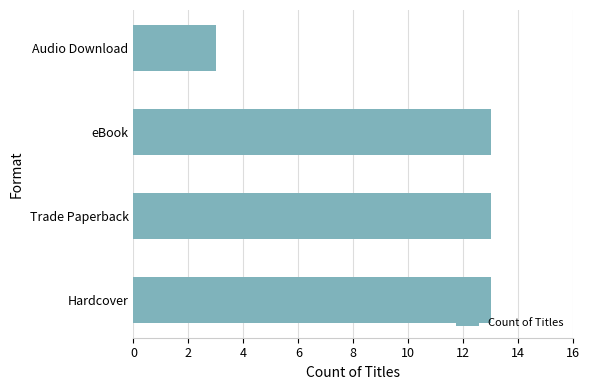

The chart shows a value of 4 at Trade Paperback. True or false?

False